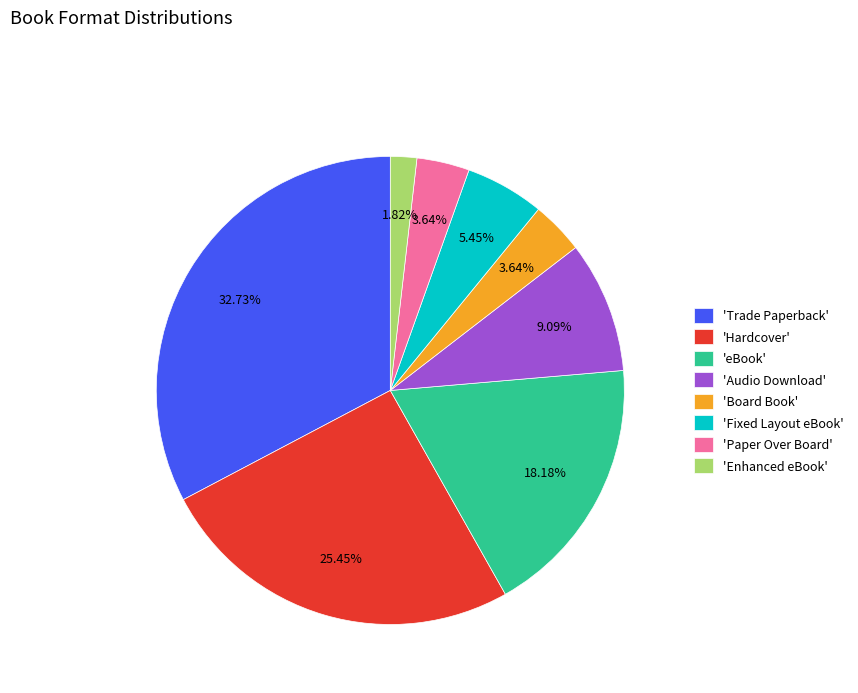

How many segments does this pie chart have?

8